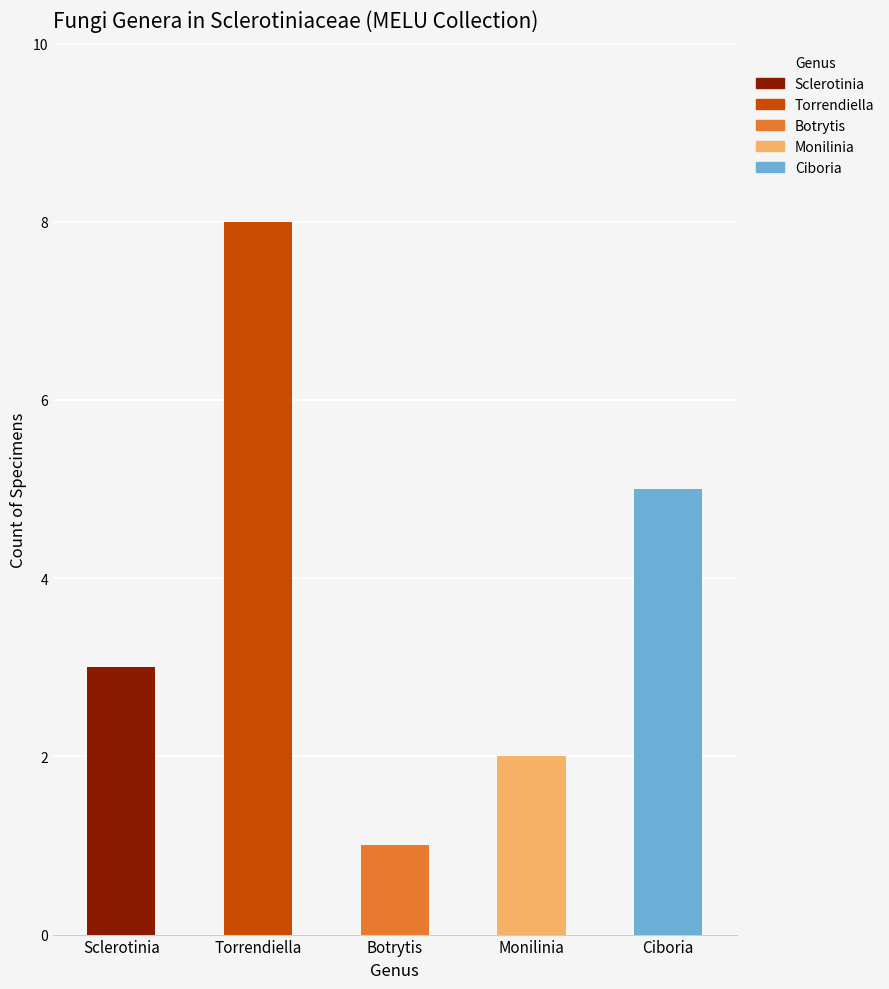

What is the sum of all Sclerotinia values?

3